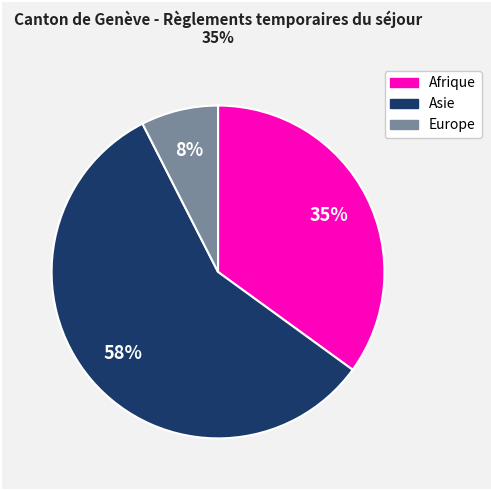

Is there any slice that represents more than half of the pie?

Yes